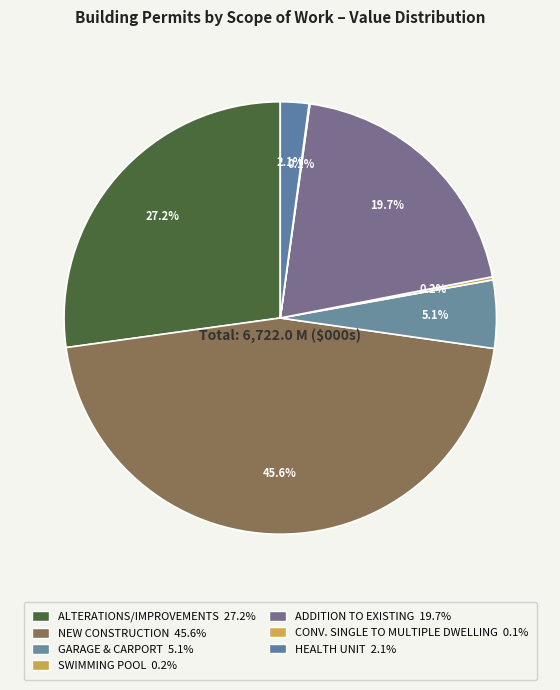

To the nearest percent, what is the difference between the ADDITION TO EXISTING and GARAGE & CARPORT slice percentages?

15%